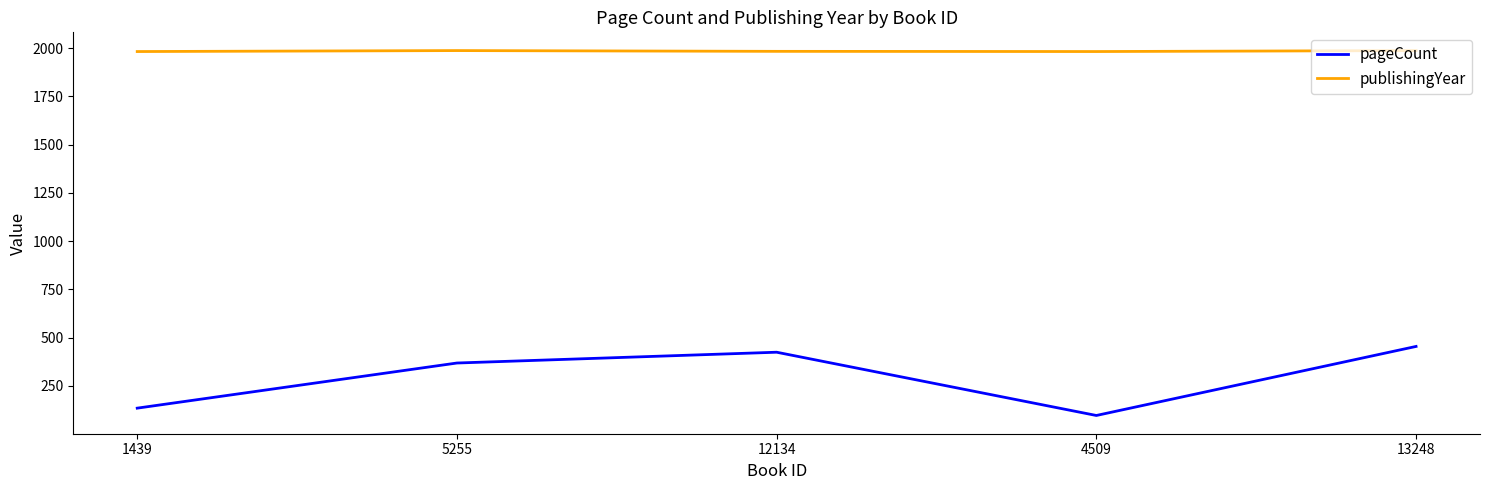

At 4509, list the series in order from smallest to largest.

pageCount, publishingYear